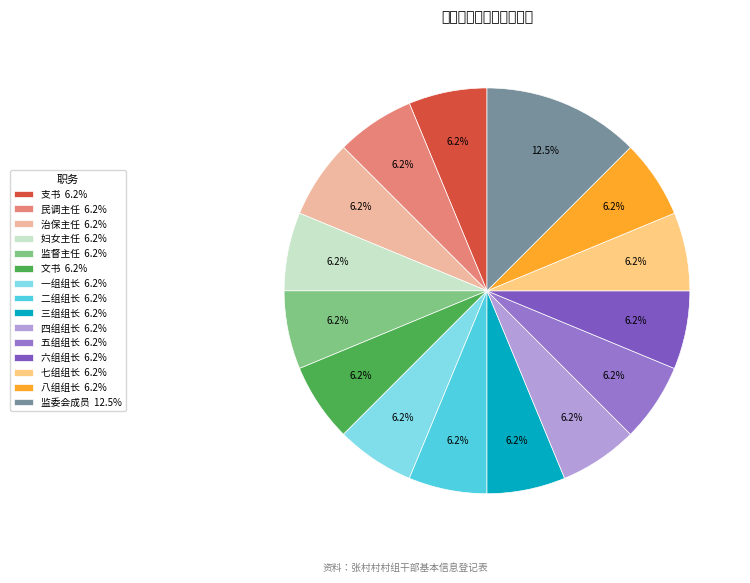

How many segments does this pie chart have?

15